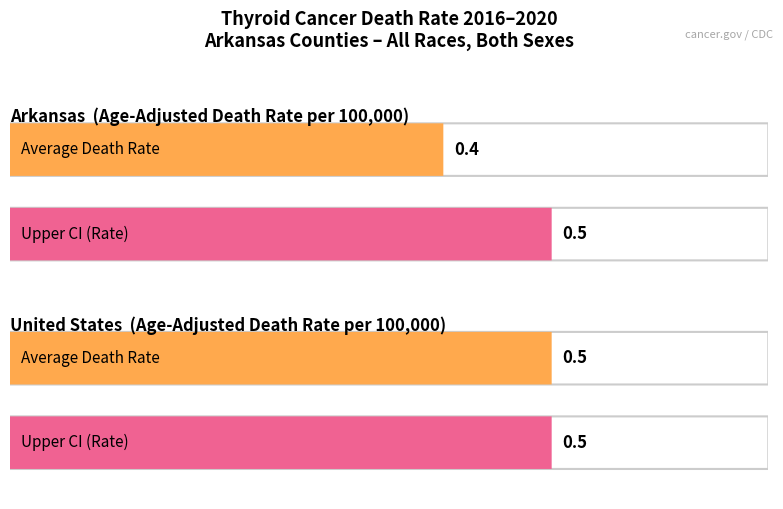

What position from the left is Arkansas?

1